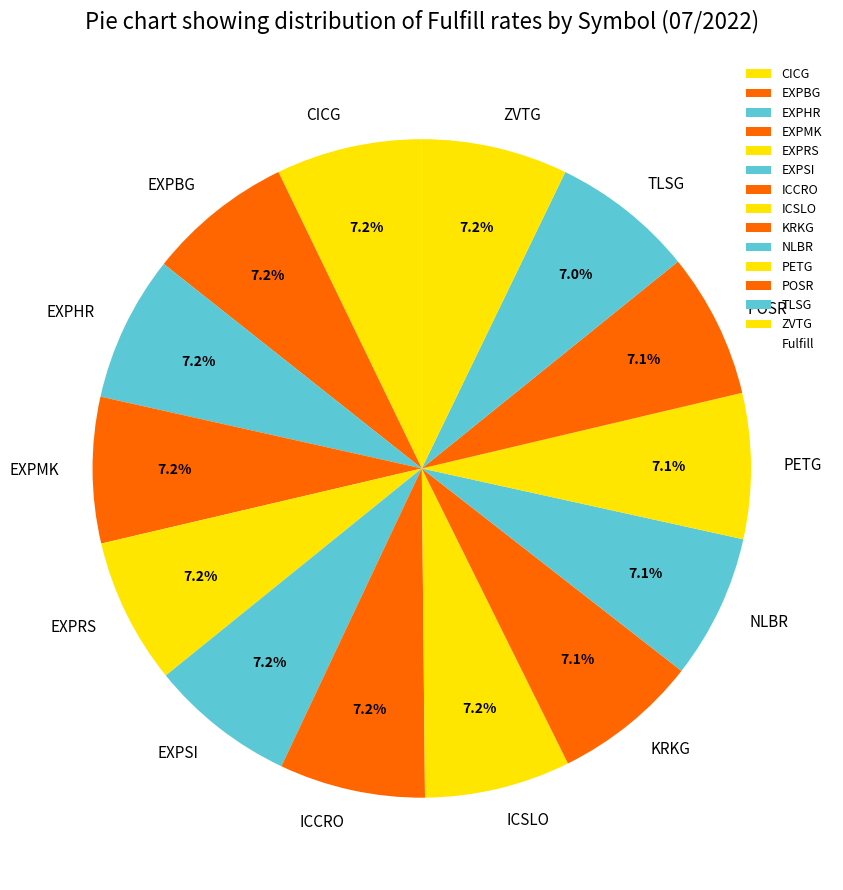

Is there a majority slice in this chart?

No